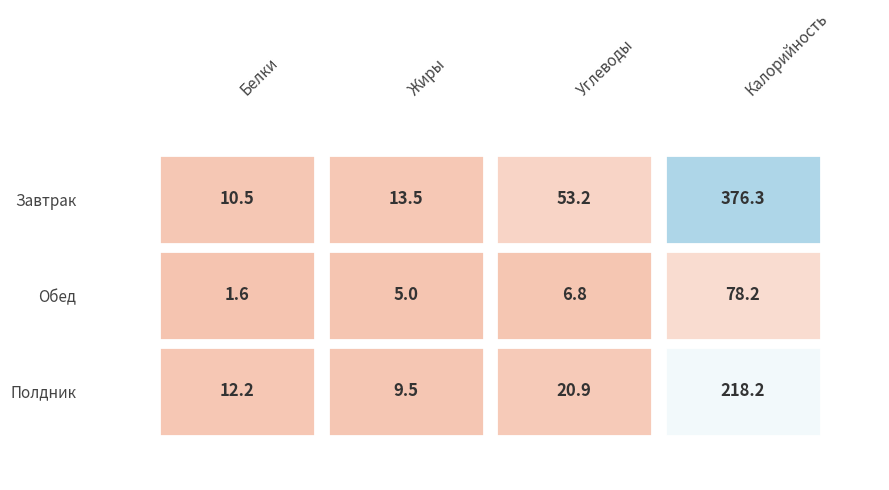

At which category is the sum across all series the highest?

Калорийность